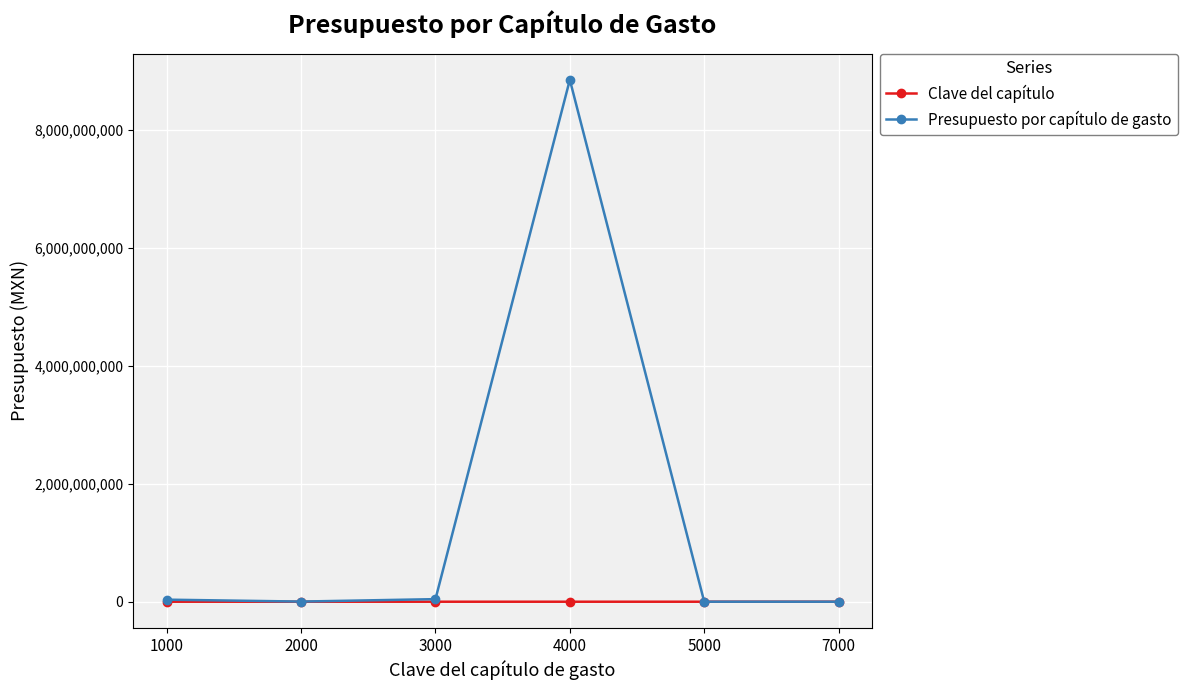

Rank the series by their maximum value, from lowest to highest.

Clave del capítulo, Presupuesto por capítulo de gasto